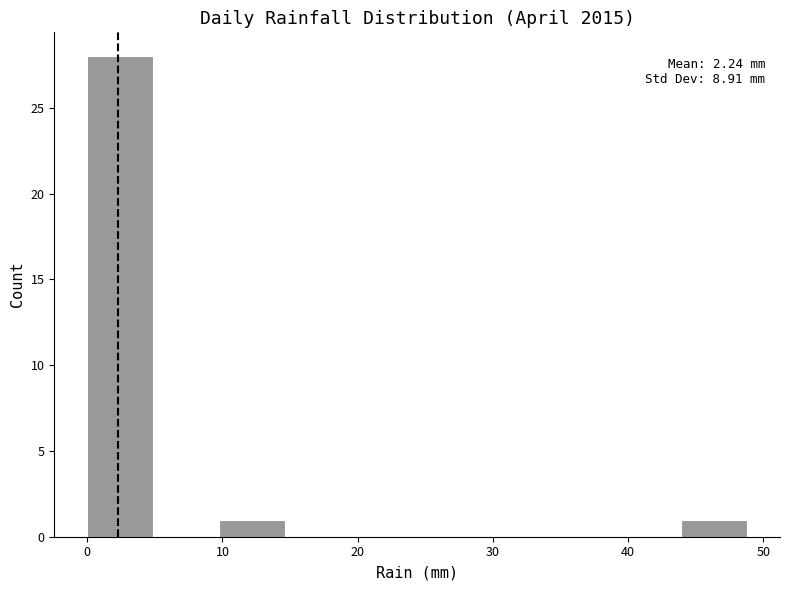

Which range on the x-axis has the tallest bar?

0 to 5